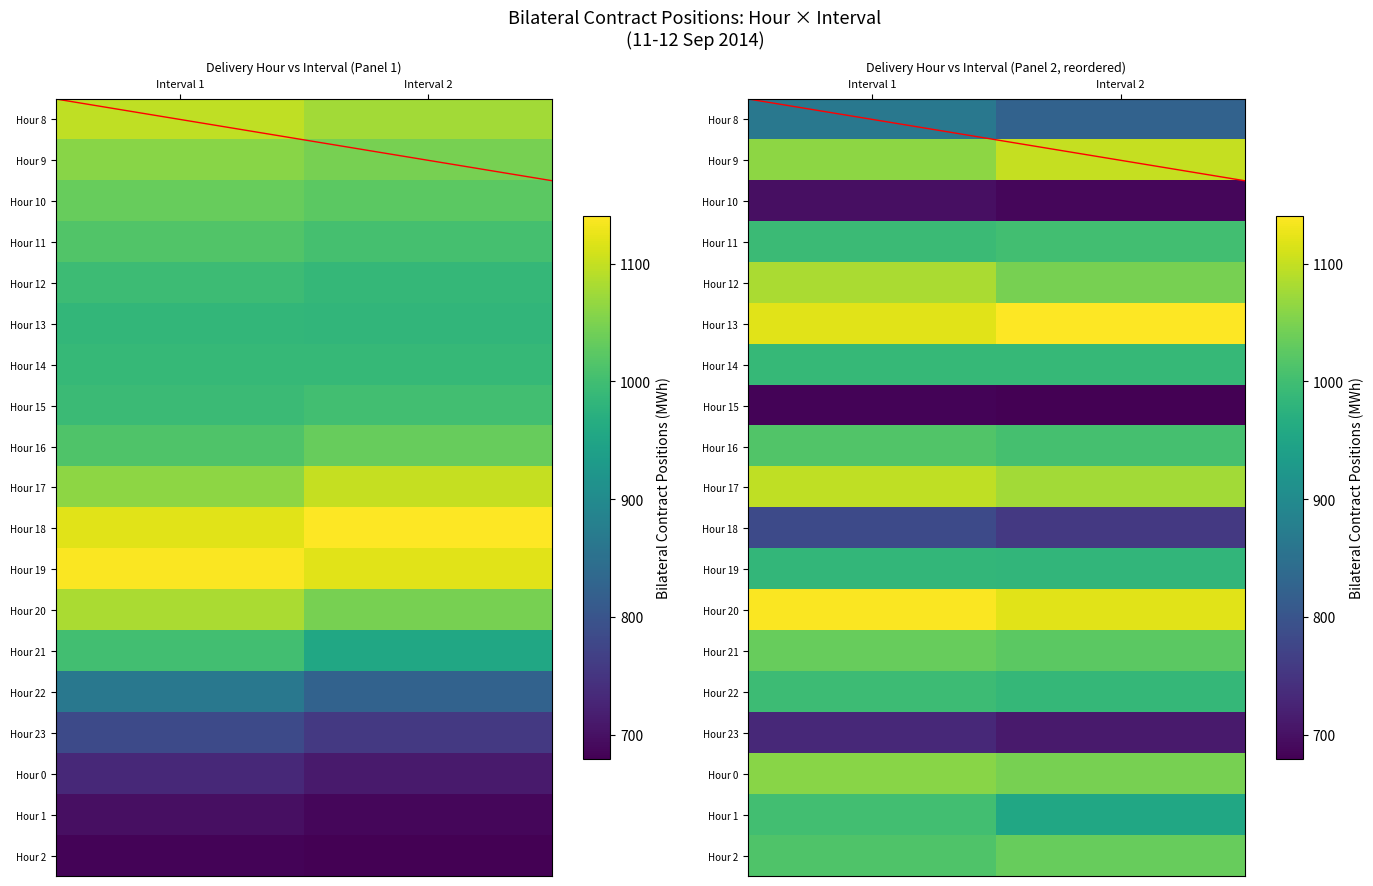

True or false: Hour 17 has a value of 1096.1 at Interval 1.

True